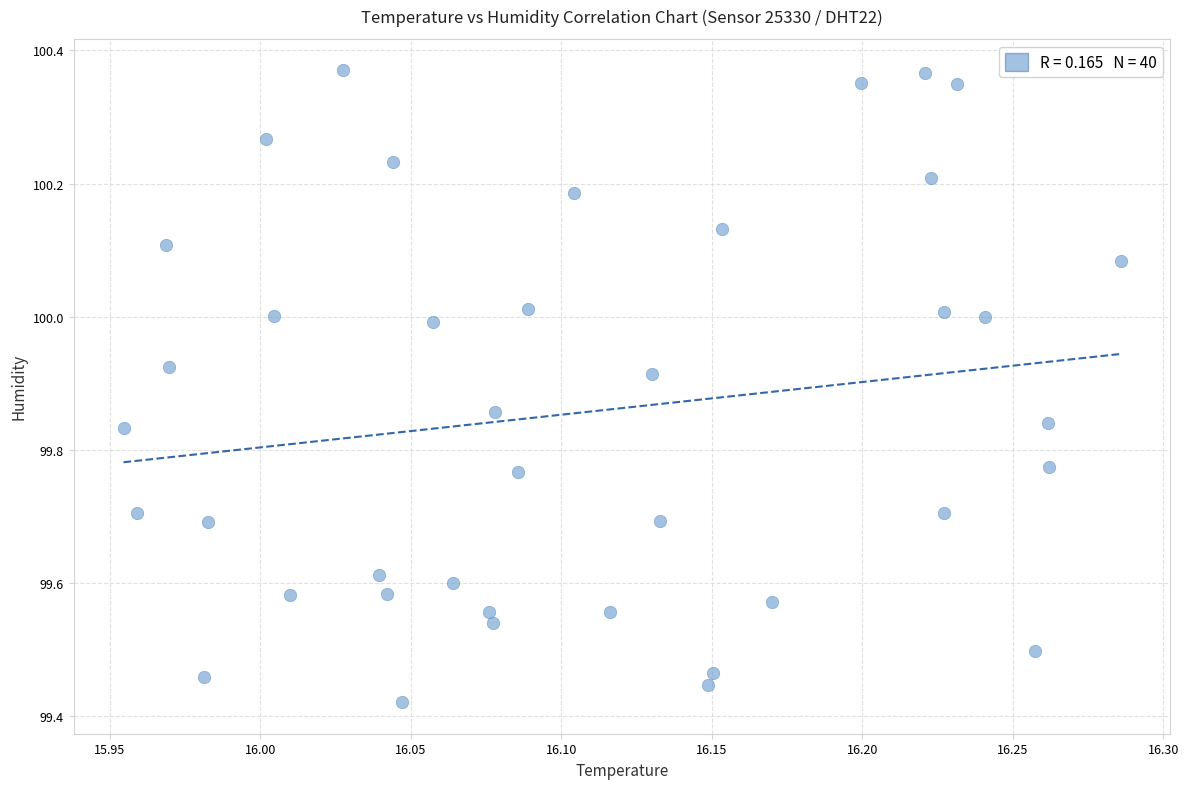

What is the range of X values (max minus min)?

0.3